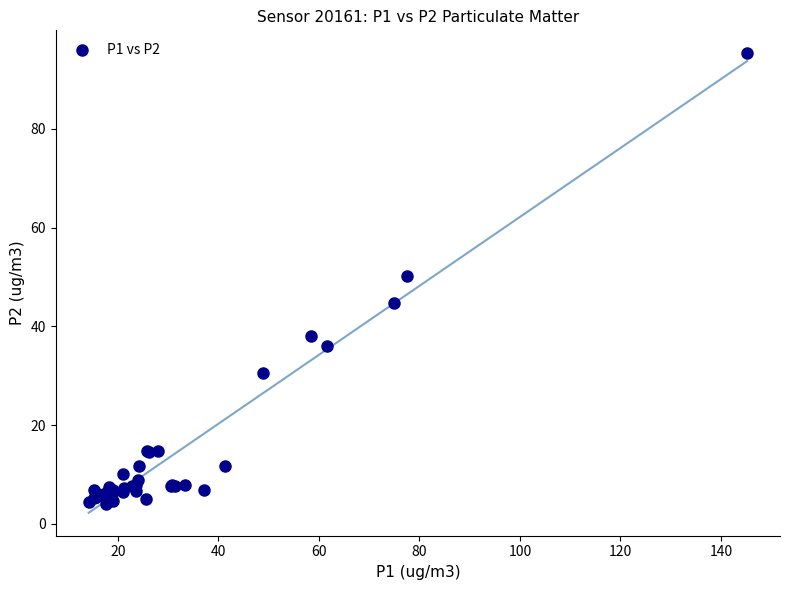

What Y value in the scatter plot is closest to 49?

50.2